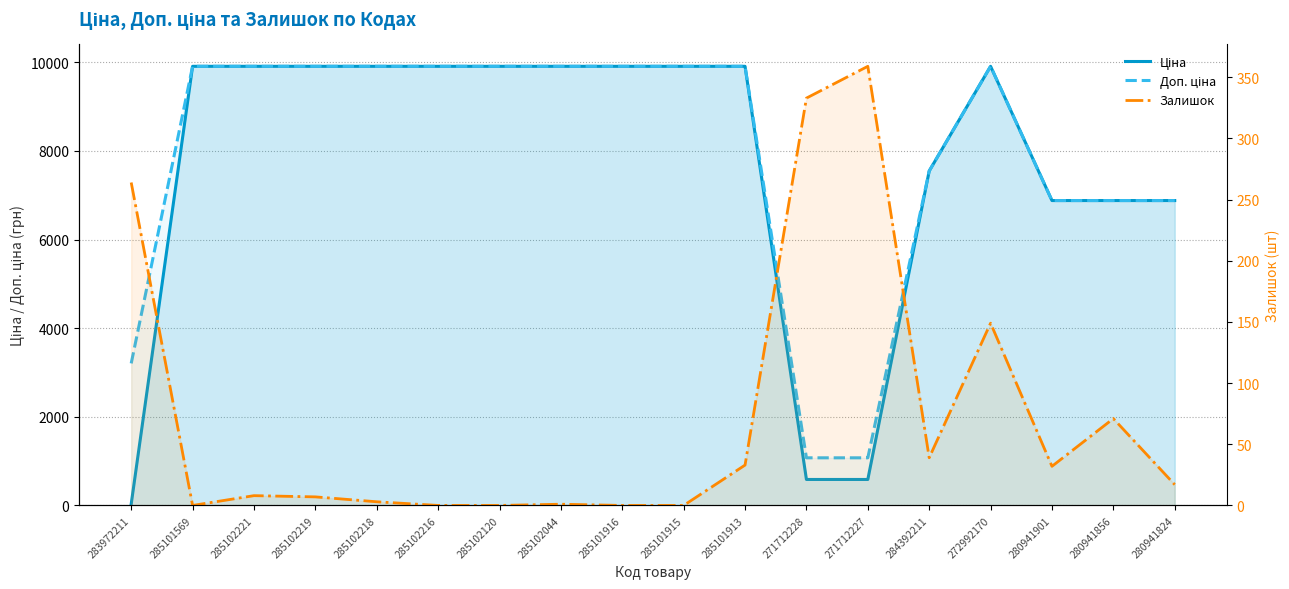

What is the label of the 8th point from the right?

285101913